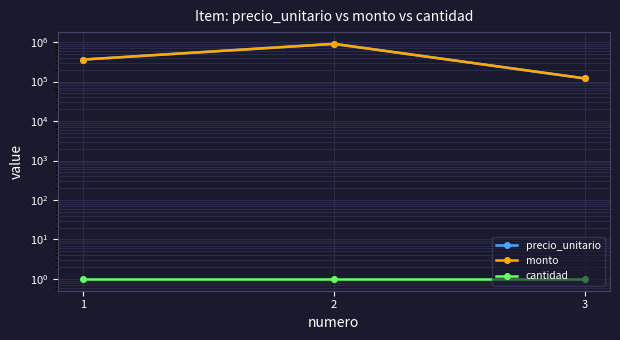

List the series in order of their peak value, highest first.

precio_unitario, monto, cantidad